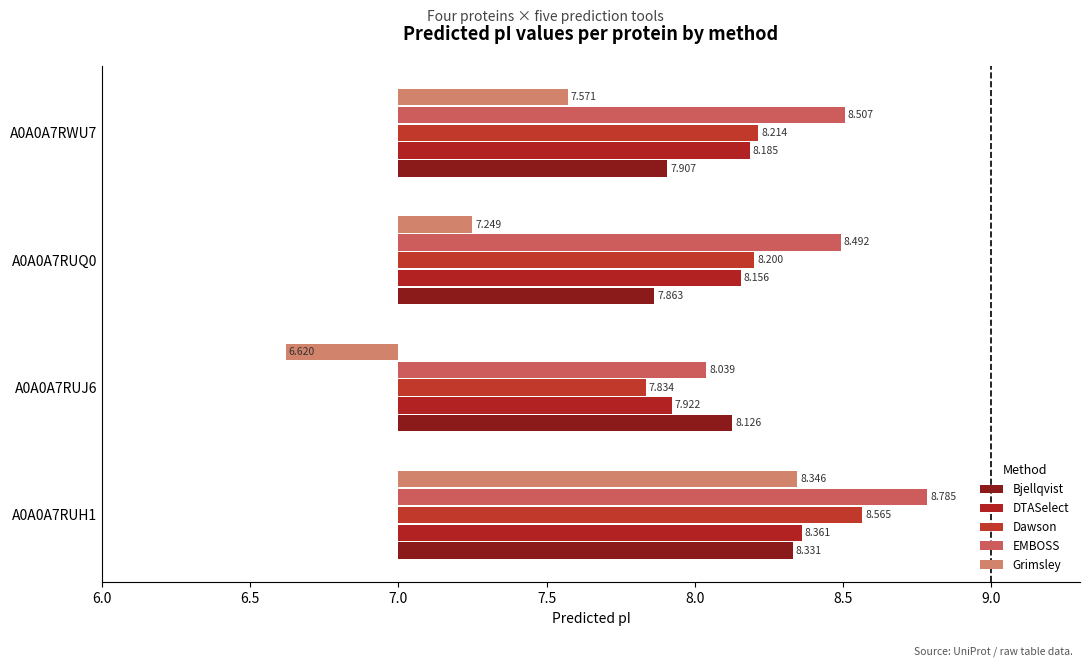

List the series in order of their peak value, lowest first.

Bjellqvist, Grimsley, DTASelect, Dawson, EMBOSS